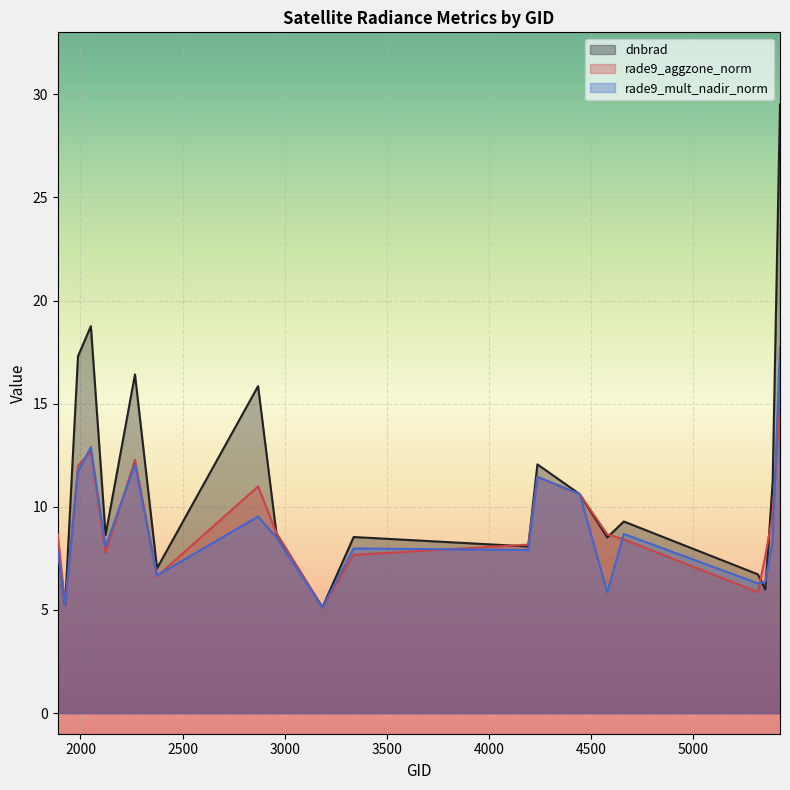

After their last crossing, which series has the higher values: dnbrad or rade9_mult_nadir_norm?

dnbrad